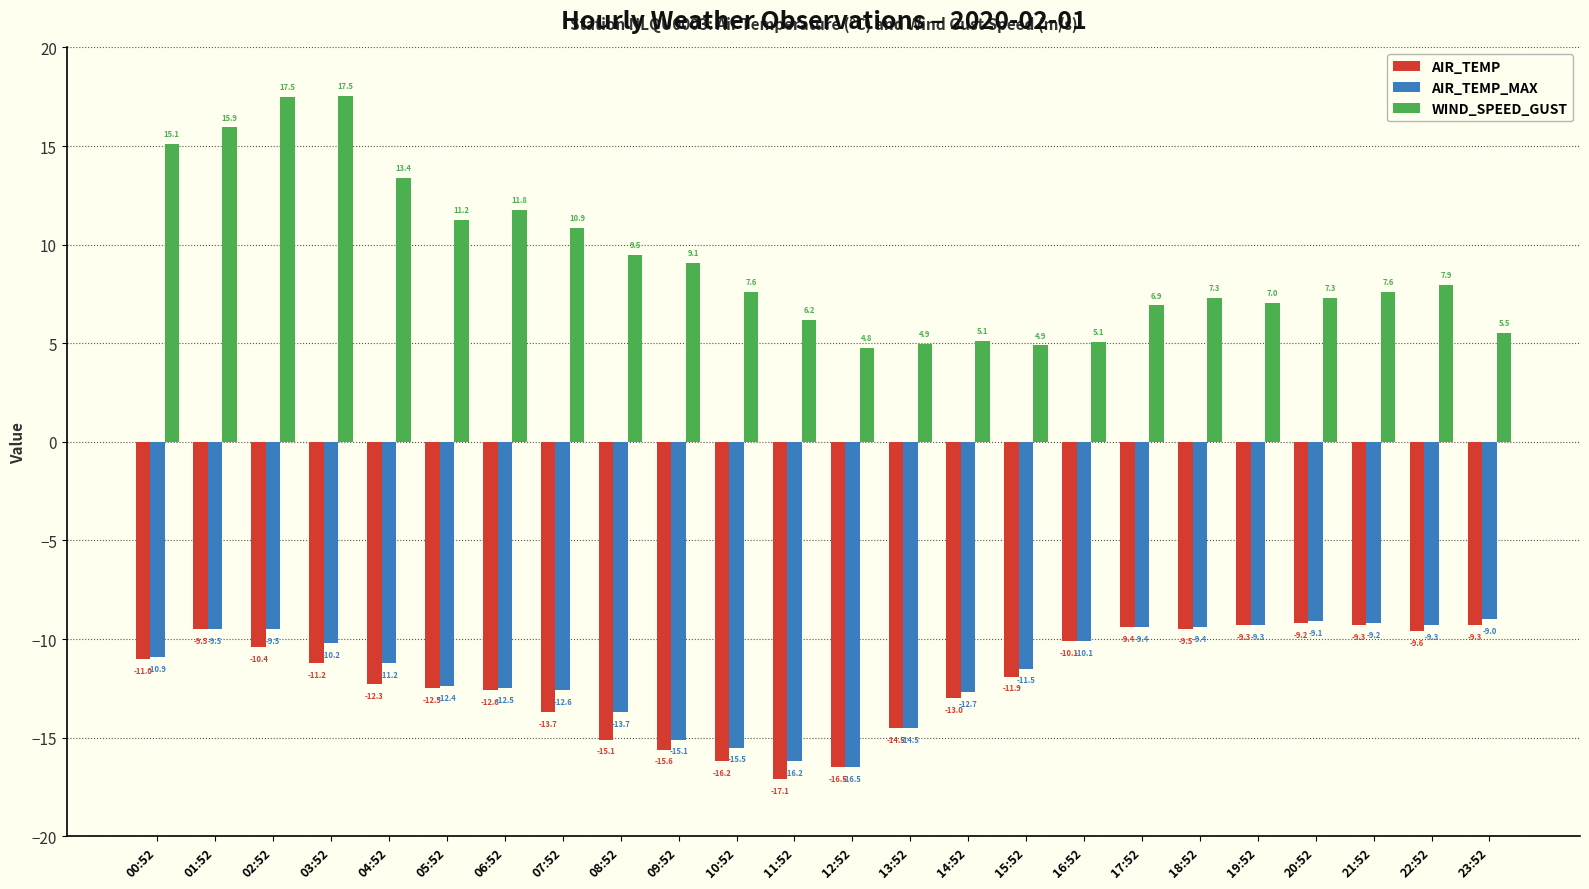

What is the sum of the AIR_TEMP_MAX values at 09:52 and 05:52?

-27.5